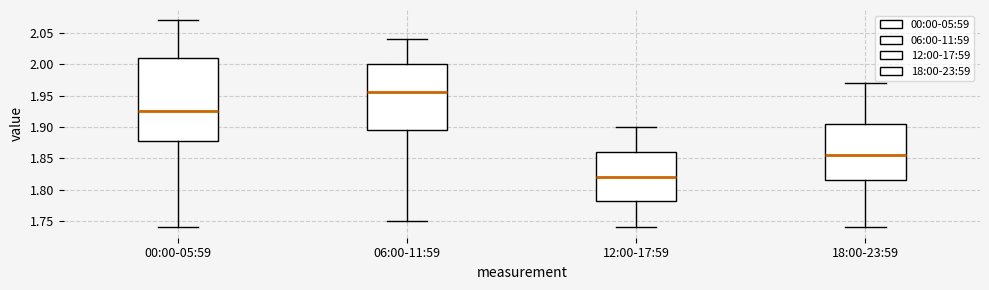

Reading left to right, read every box against the y-axis: the position of its median line, the range the box covers, and the ends of its whiskers. The values are not printed on the chart, so give them approximately, as read against the axis.

00:00-05:59: median 1.925, box 1.880 to 2.010, whiskers 1.740 to 2.070
06:00-11:59: median 1.955, box 1.895 to 2.000, whiskers 1.750 to 2.040
12:00-17:59: median 1.820, box 1.785 to 1.860, whiskers 1.740 to 1.900
18:00-23:59: median 1.855, box 1.815 to 1.905, whiskers 1.740 to 1.970